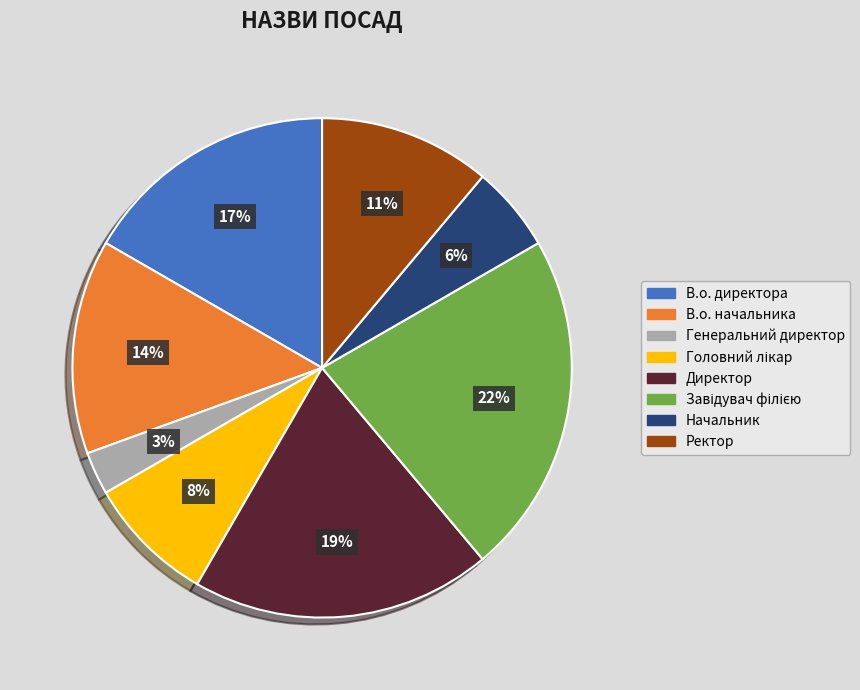

To the nearest percent, what portion does Генеральний директор represent?

3%